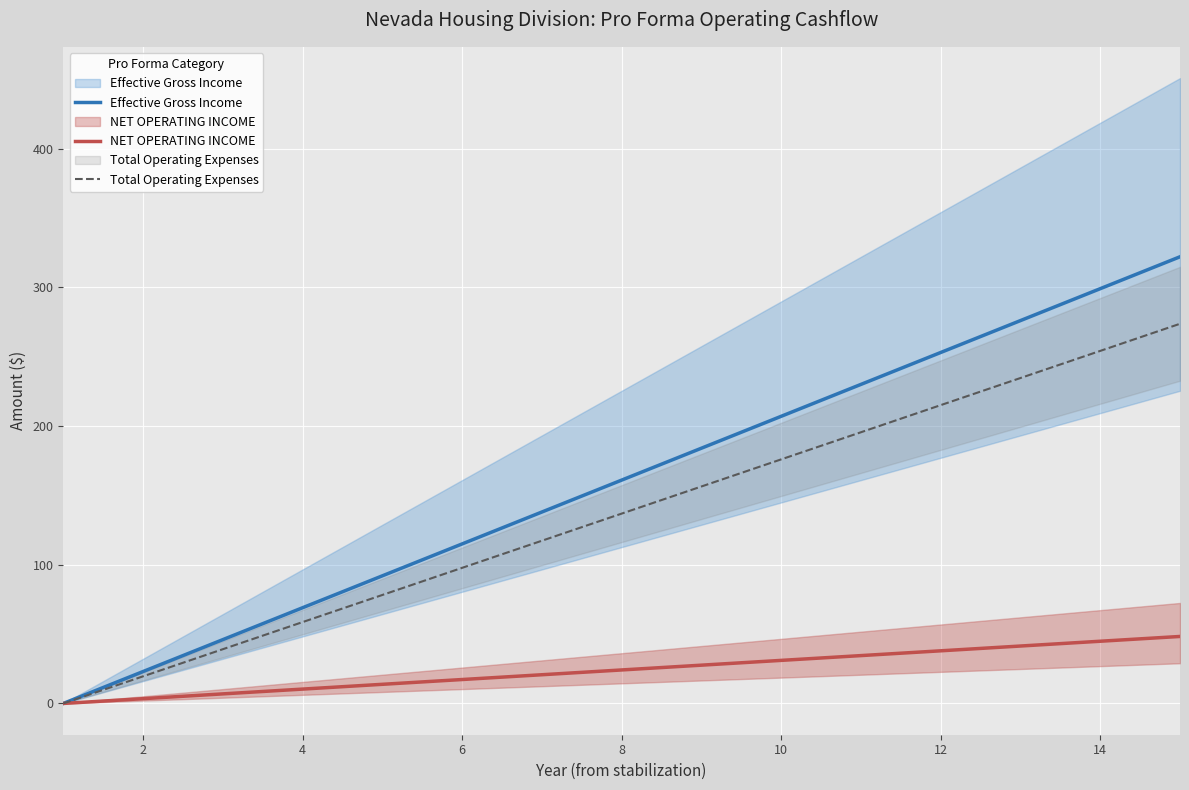

What is the sum of all Effective Gross Income values?

2415.0